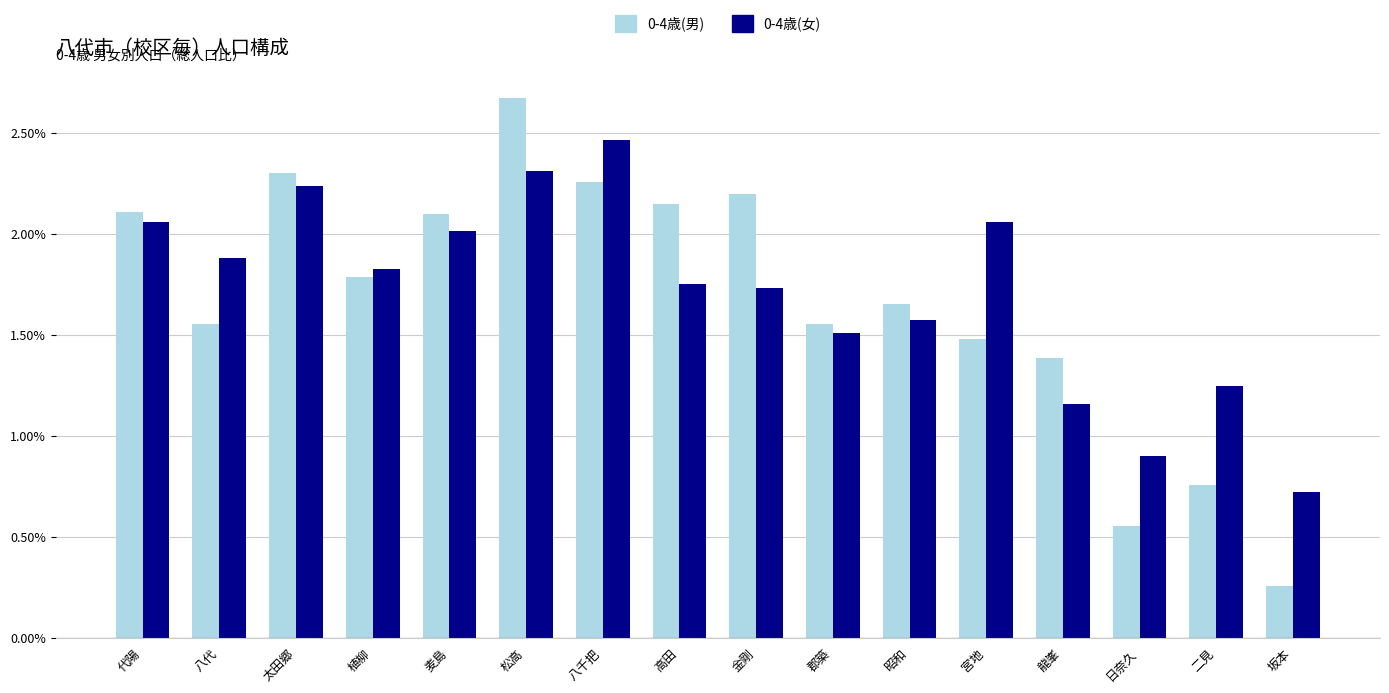

At which category does the chart reach its peak across all series?

松高